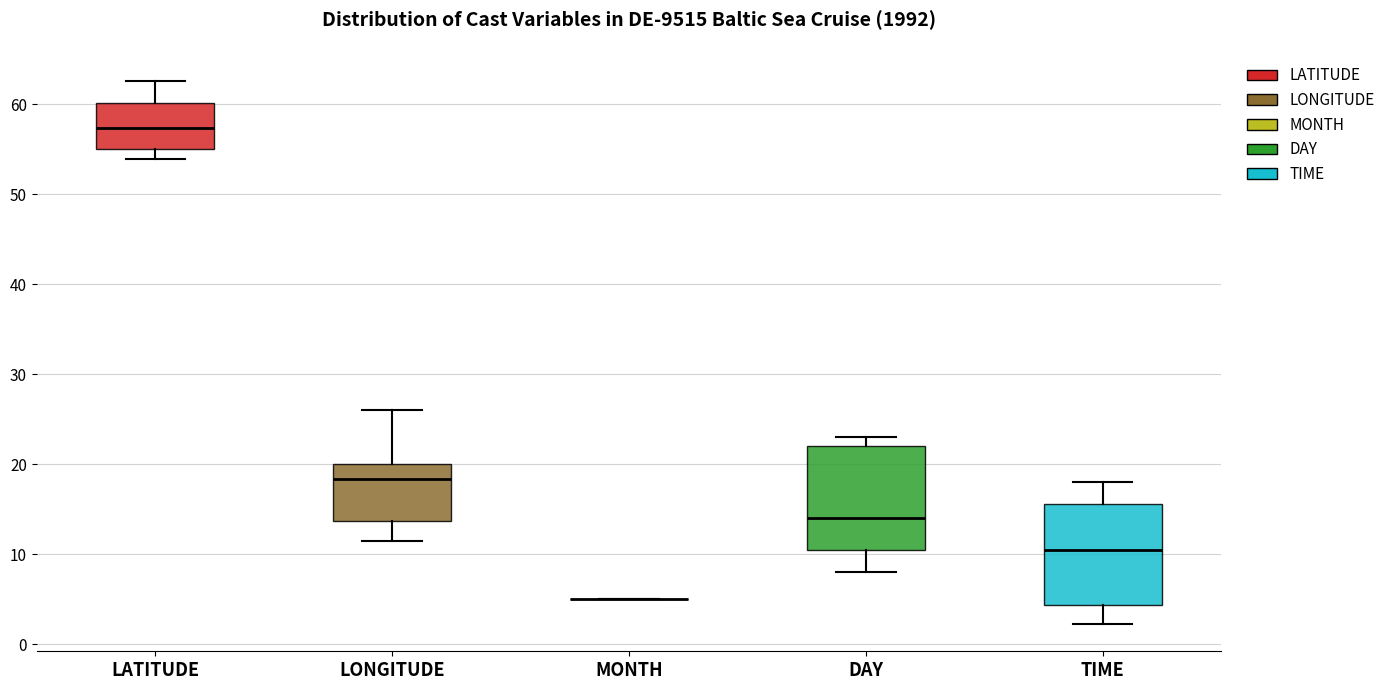

Where is the upper edge of the box for TIME on the y-axis? The values are not printed on the chart, so give them approximately, as read against the axis.

16